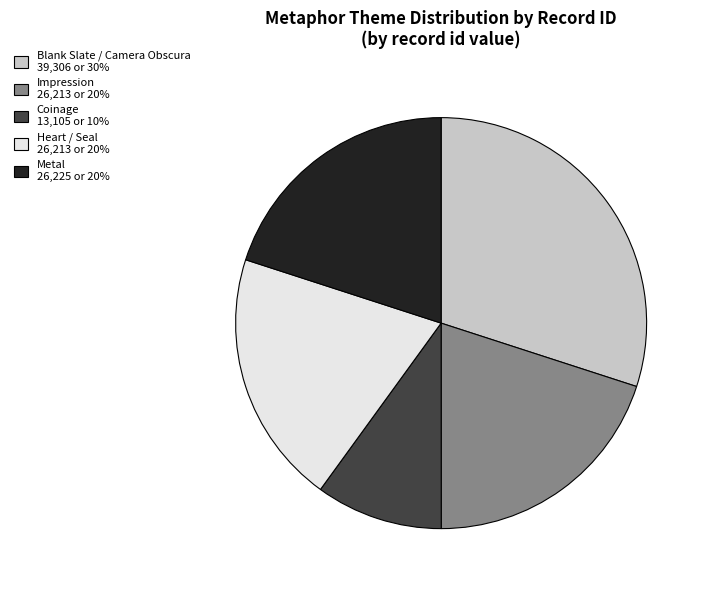

How many slices are in this pie chart?

5